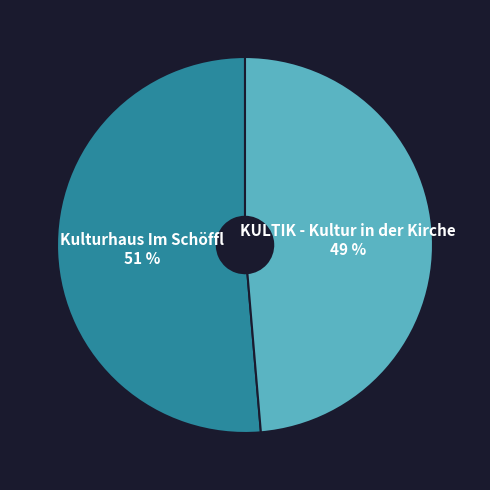

Which category has the biggest portion of the pie?

Kulturhaus Im Schöffl